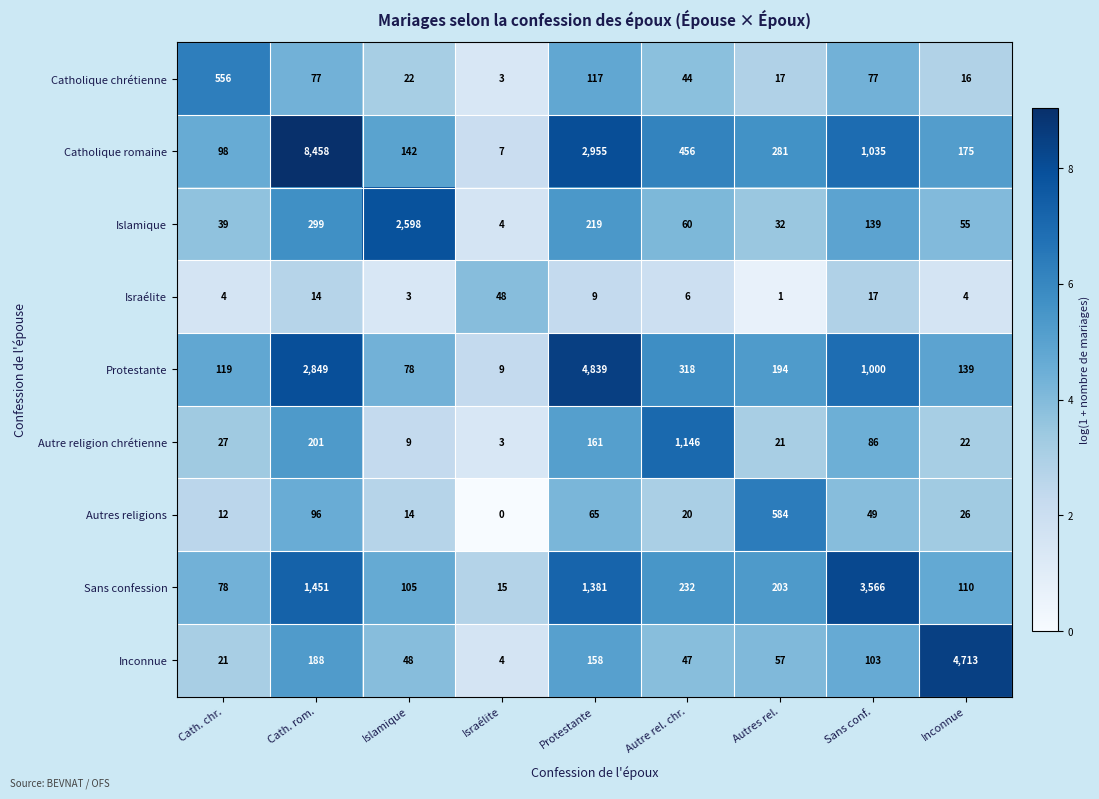

Is it true that Autre religion chrétienne equals 21 at Autres rel.?

True